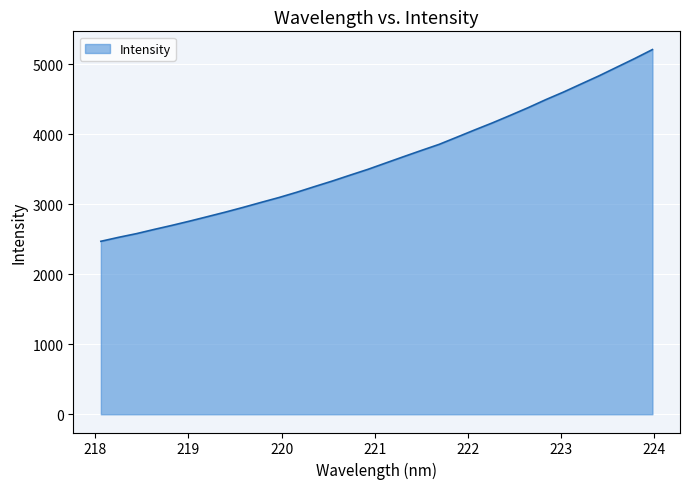

How many lines are shown in the chart?

1